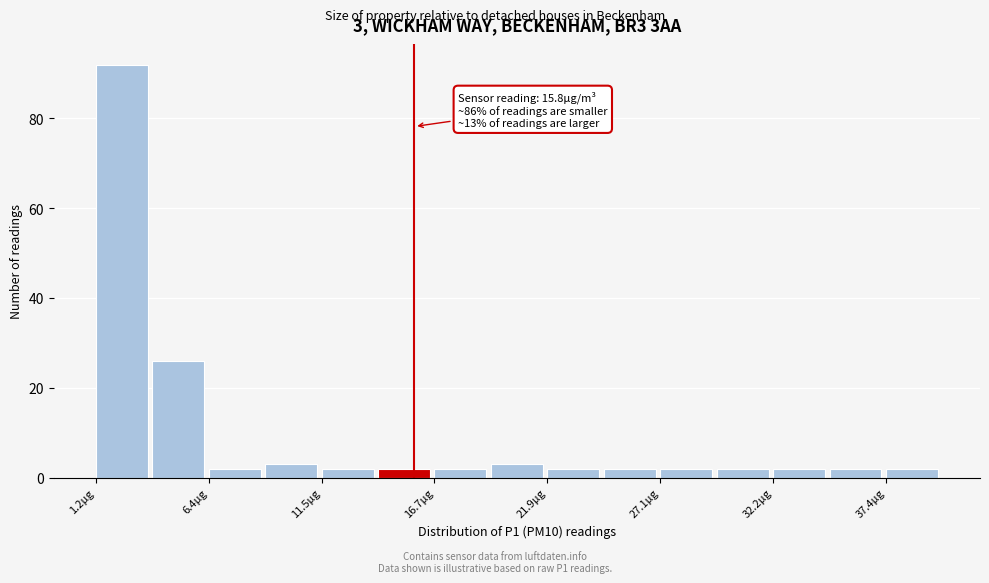

Read against the x-axis, roughly where is the centre of the tallest bar?

2